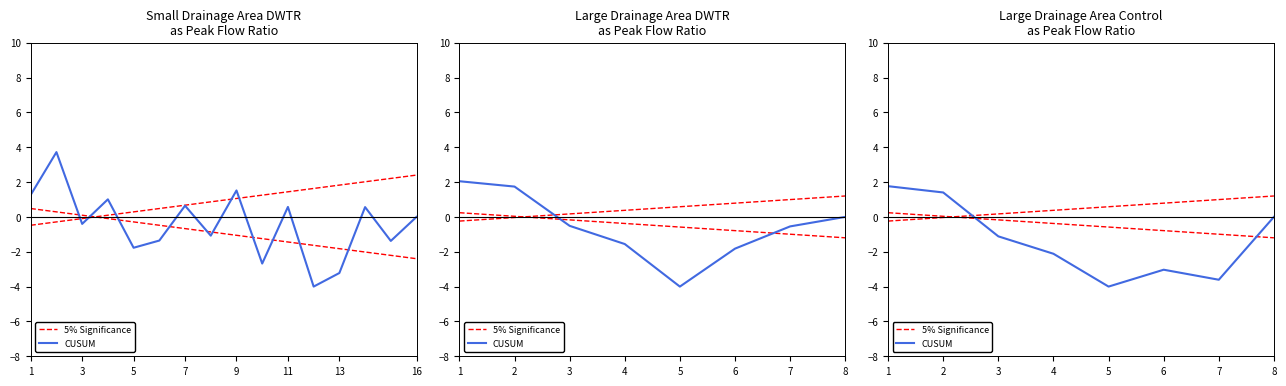

Count the number of categories in the chart.

8